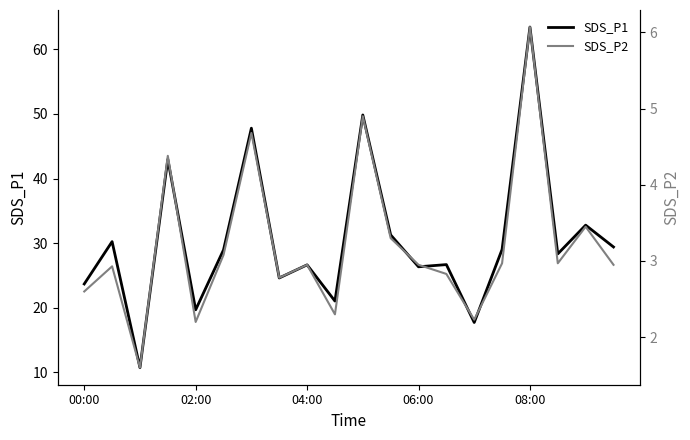

What is the maximum value for SDS_P2?

6.1